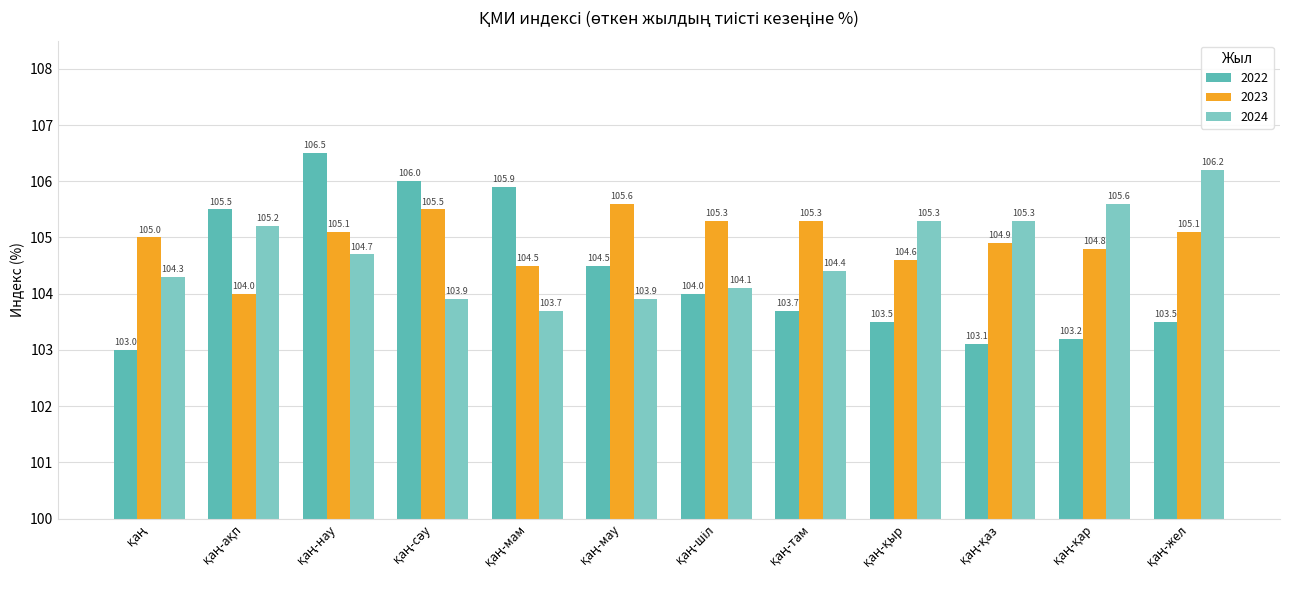

Which series has the largest total across all categories?

2023